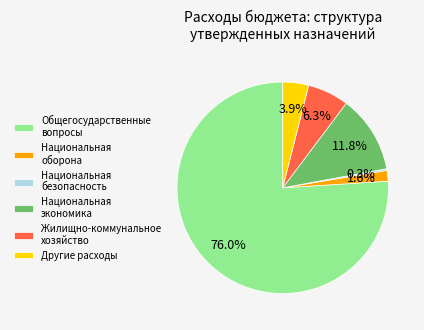

What is the largest slice in the pie chart?

Общегосударственные вопросы